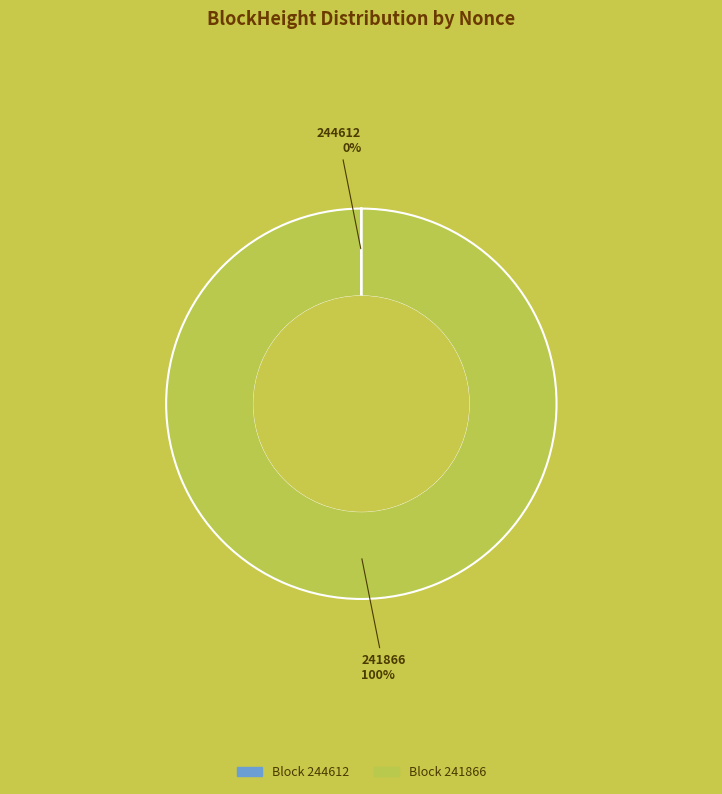

Is there any slice that represents more than half of the pie?

Yes